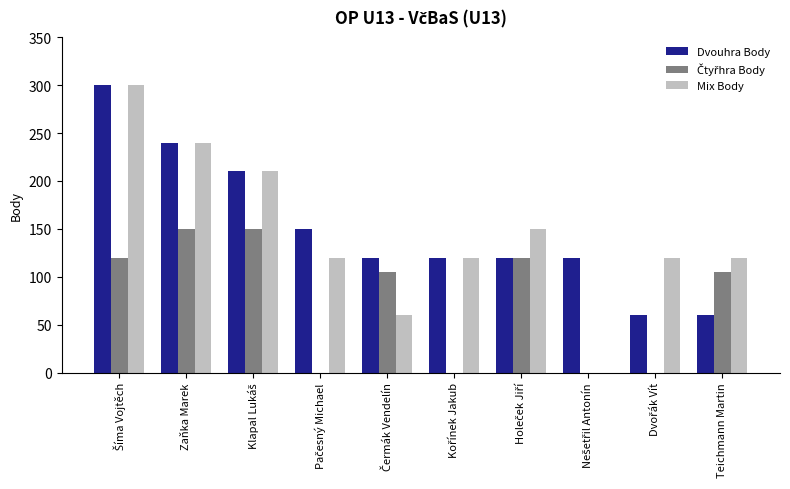

What is the maximum value shown in the chart?

300